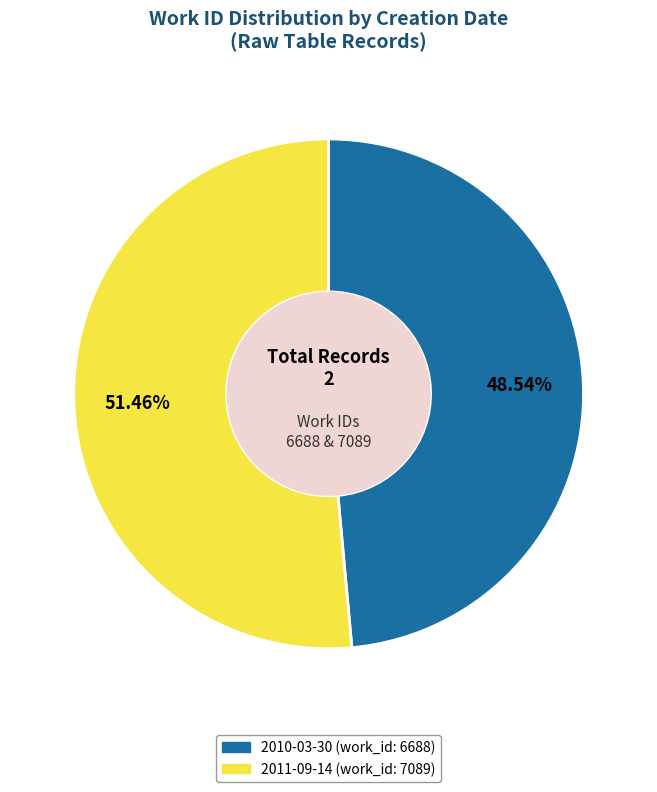

What percentage is NOT represented by 2010-03-30 (work_id: 6688)?

51.5%